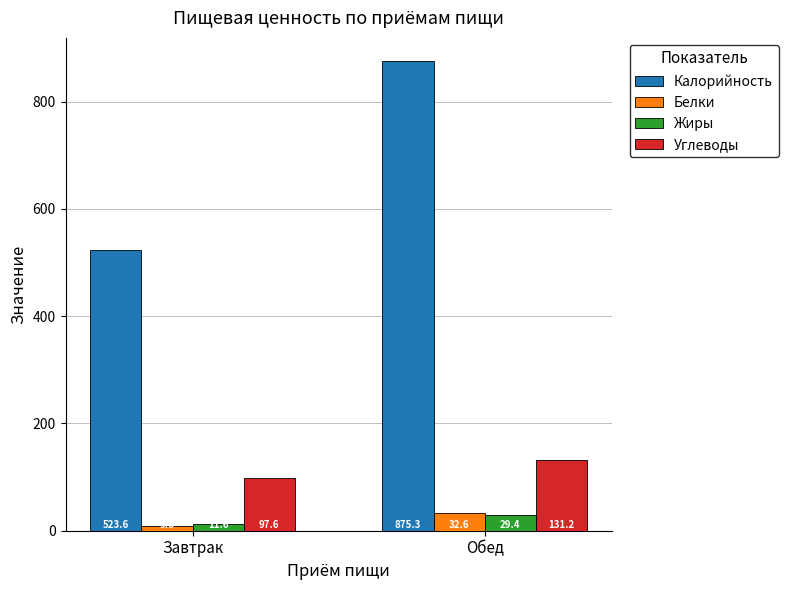

Reading left to right, list all the values displayed in this chart.

Калорийность: 523.6	875.3
Белки: 9.6	32.6
Жиры: 11.6	29.4
Углеводы: 97.6	131.2